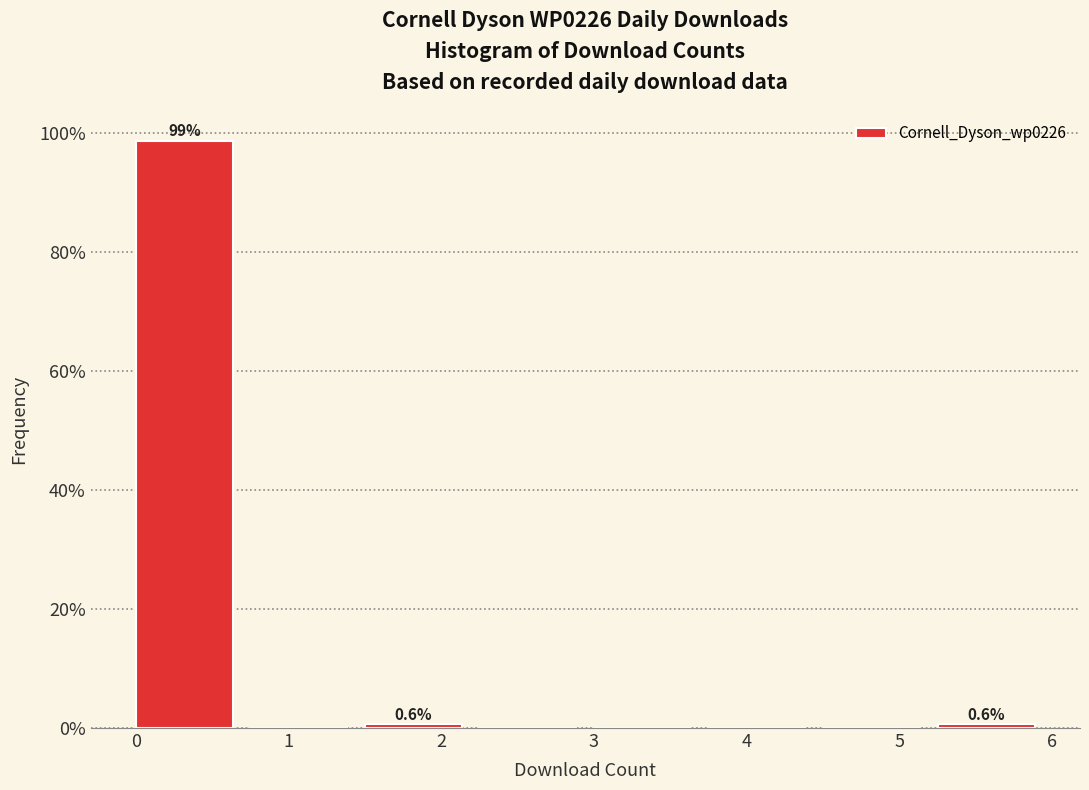

Over which range of the x-axis is the bar tallest?

0.00 to 0.75